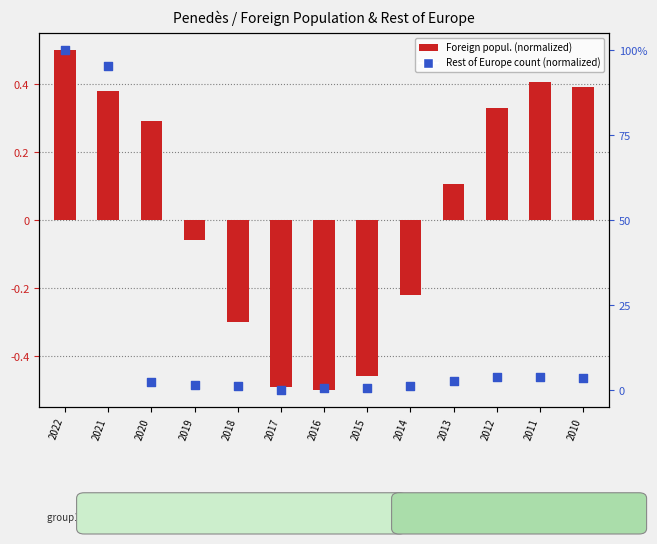

Is the value of Rest of Europe count at 2018 greater than the value of Foreign popul. (col_2, scaled) at 2016?

Yes